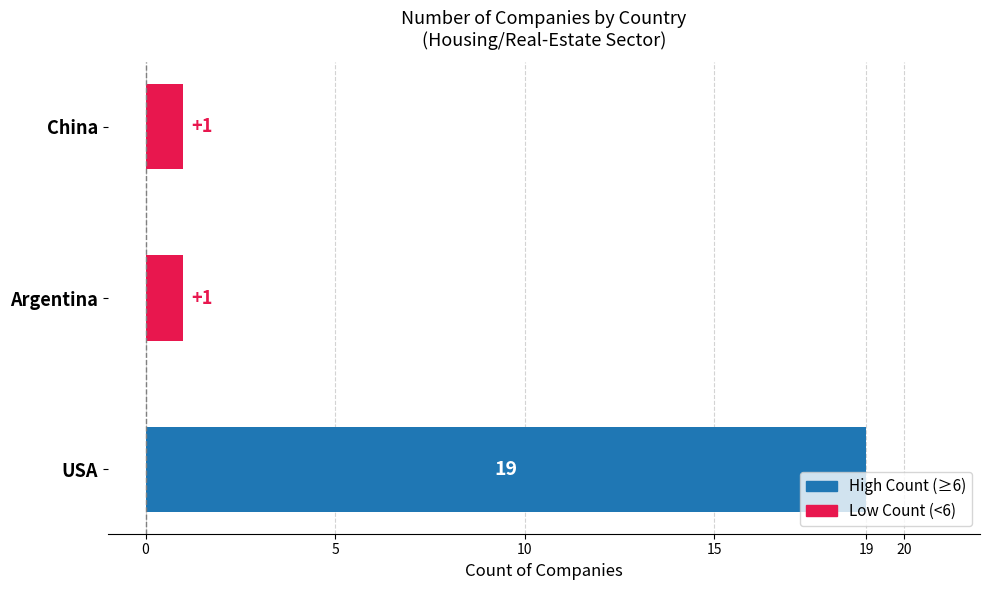

How many series are shown in this chart?

1